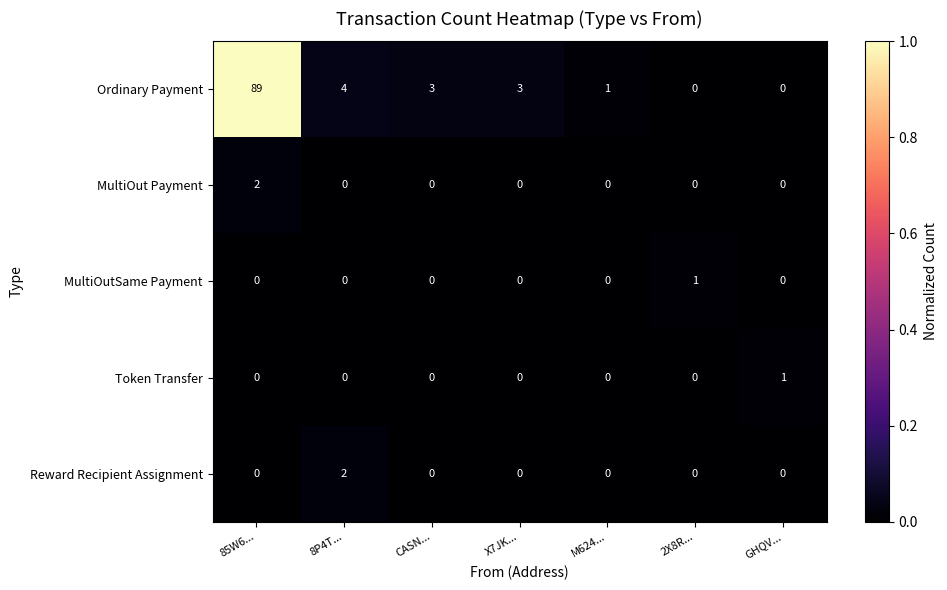

How many MultiOutSame Payment values are between 0 and 1?

7